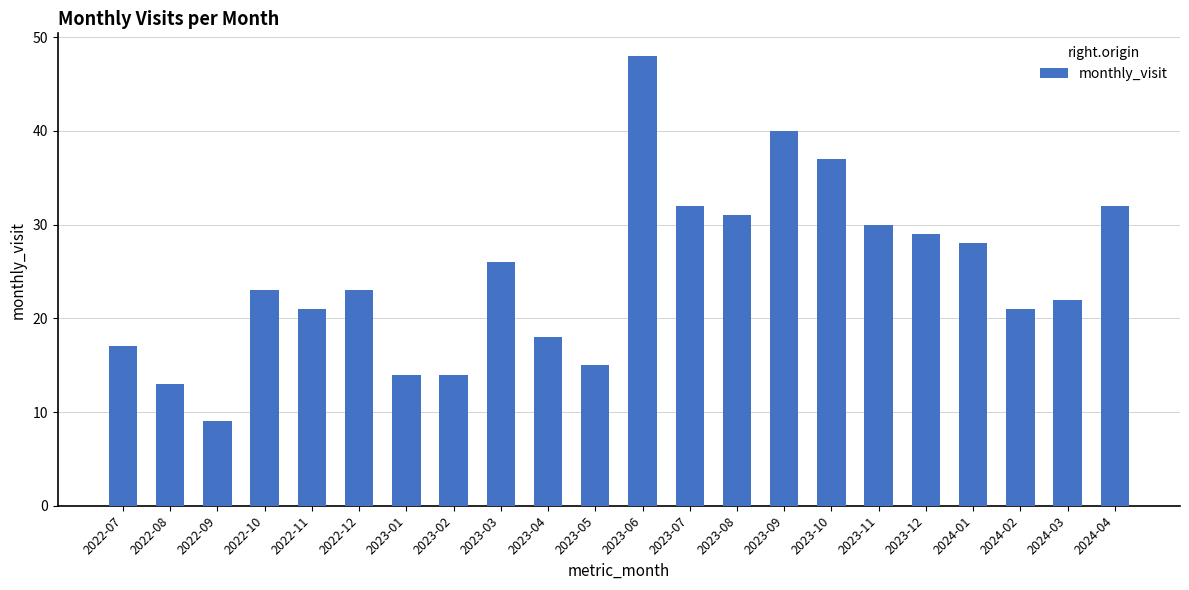

Which label corresponds to the smallest value in the chart?

2022-09